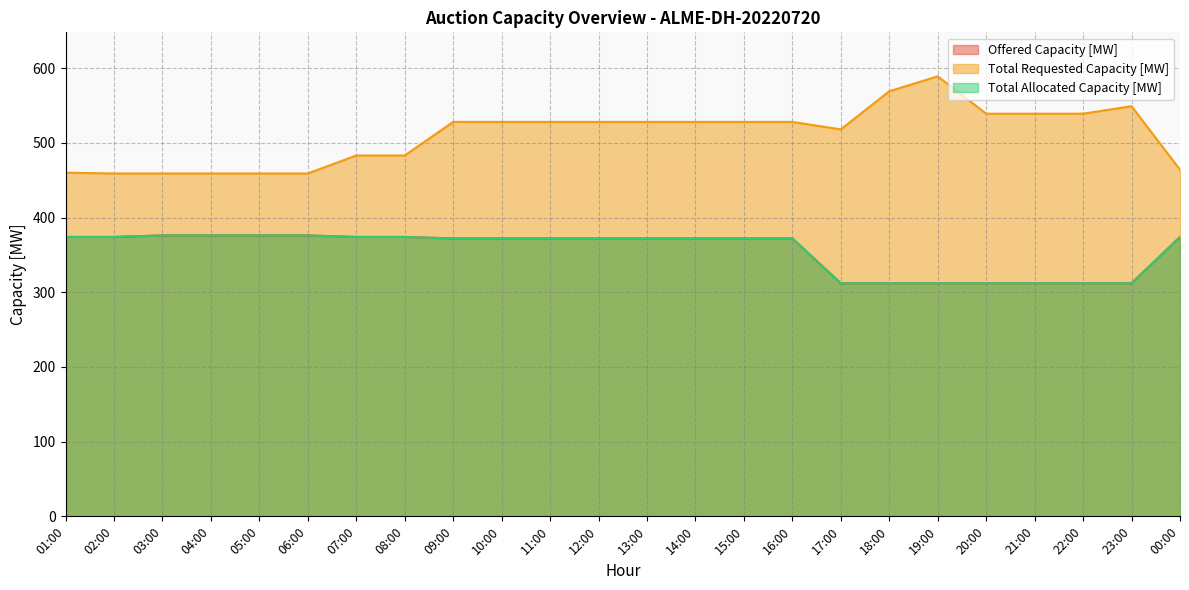

What is the minimum value for Total Allocated Capacity [MW]?

312